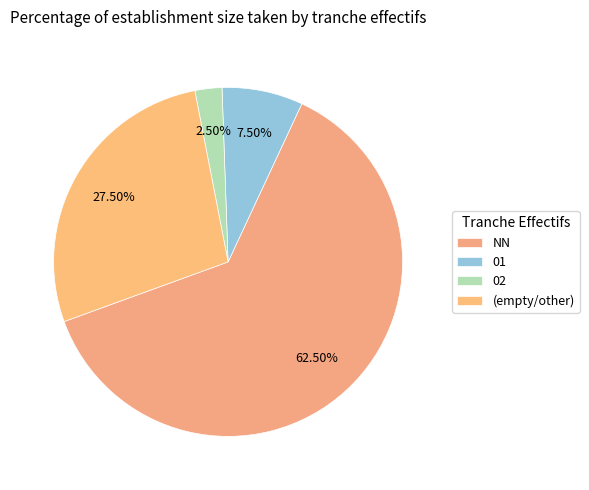

How many slices are in this pie chart?

4